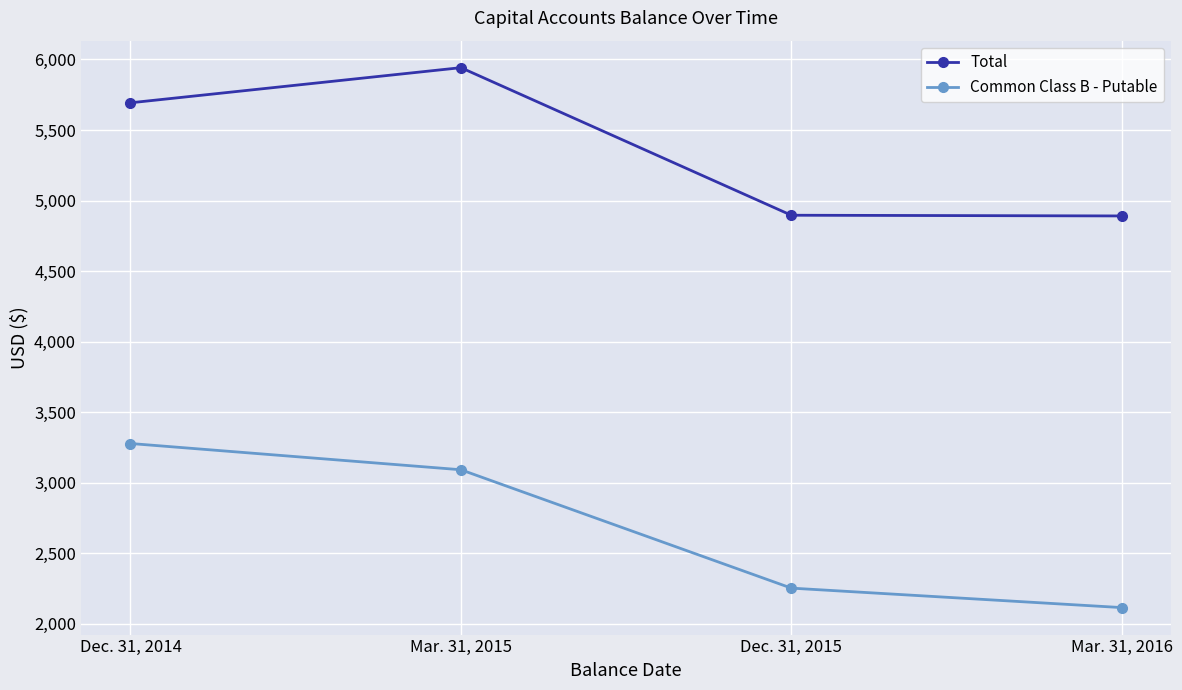

What position from the right is Mar. 31, 2015?

3